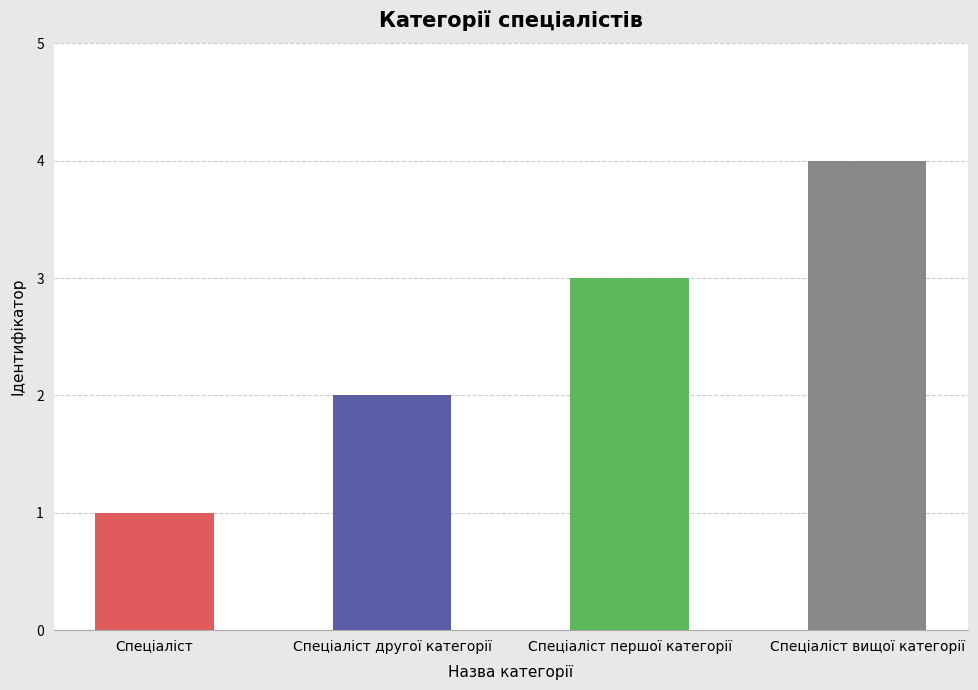

What is the change in value from Спеціаліст другої категорії to Спеціаліст першої категорії?

+1